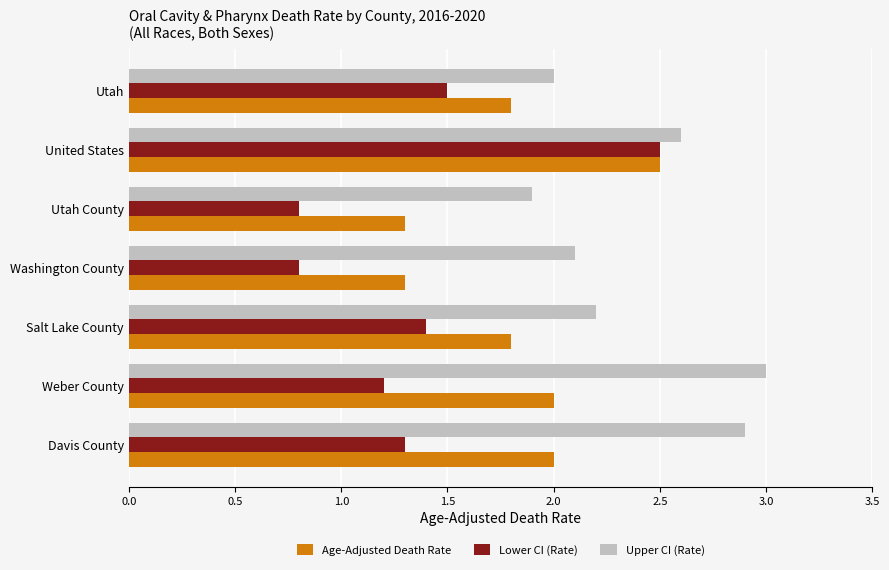

Which series has the largest range (max minus min)?

Lower CI (Rate)